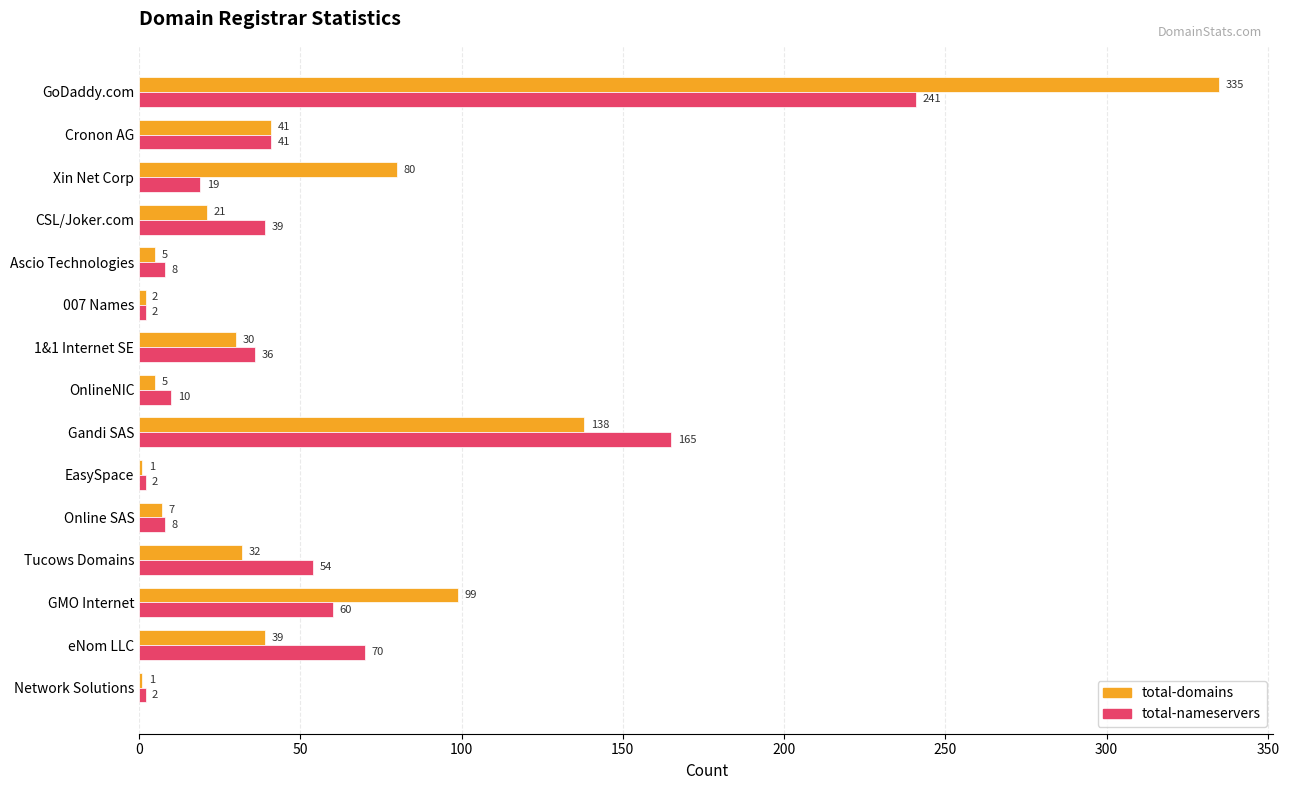

The value of total-nameservers at eNom LLC is 70. True or false?

True